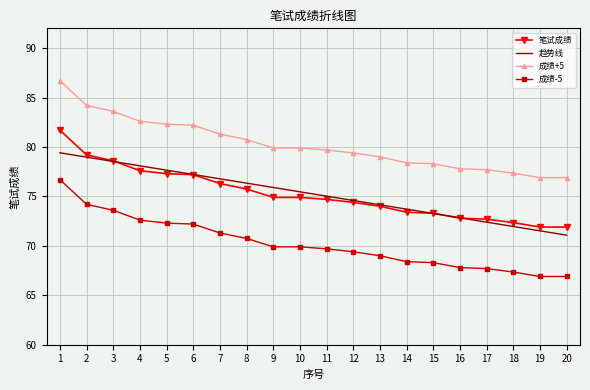

What is the spread (max minus min) of values at 6?

10.0